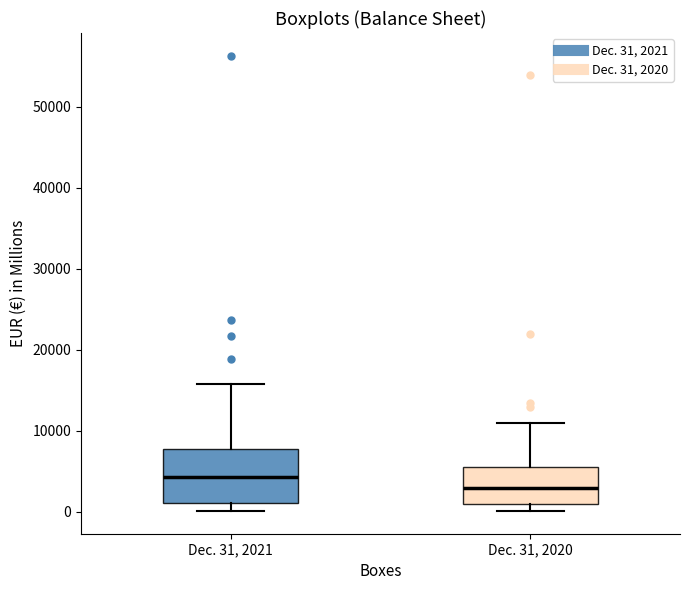

Which box's median line is the highest?

Dec. 31, 2021